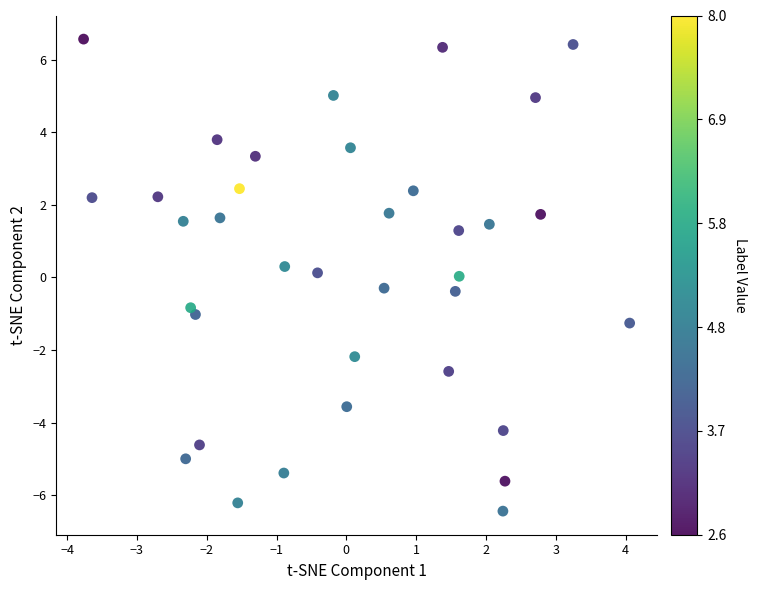

What is the range of X values (max minus min)?

7.8